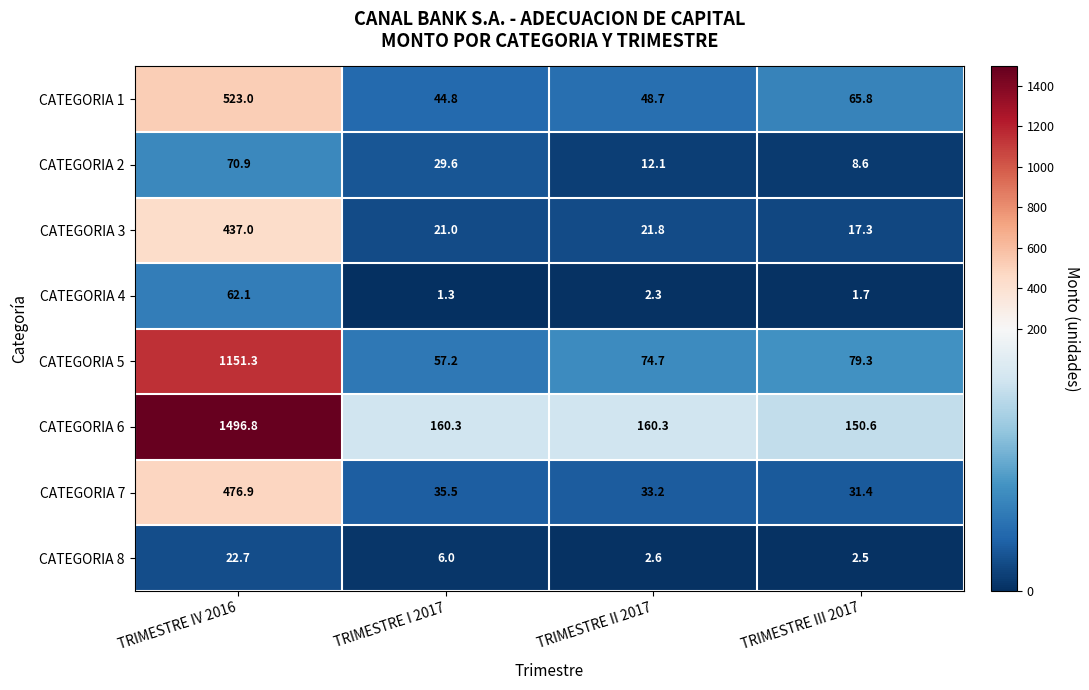

What is the total value across all series at TRIMESTRE I 2017?

355.7